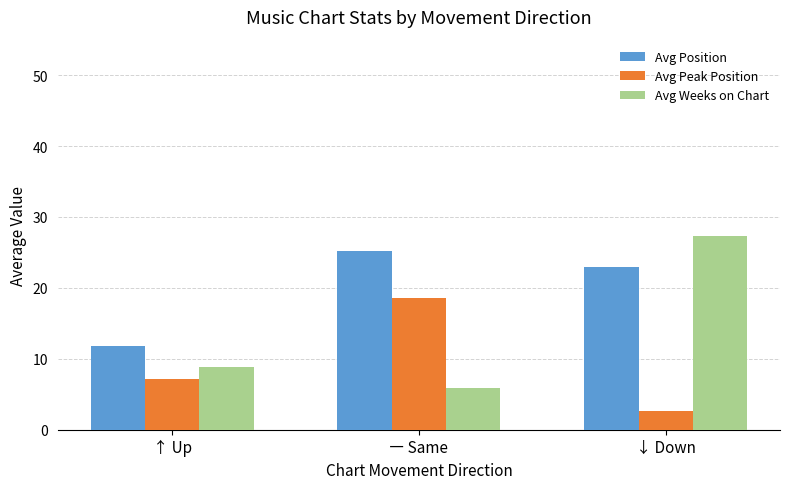

At which label does Avg Weeks on Chart first exceed 8?

↑ Up